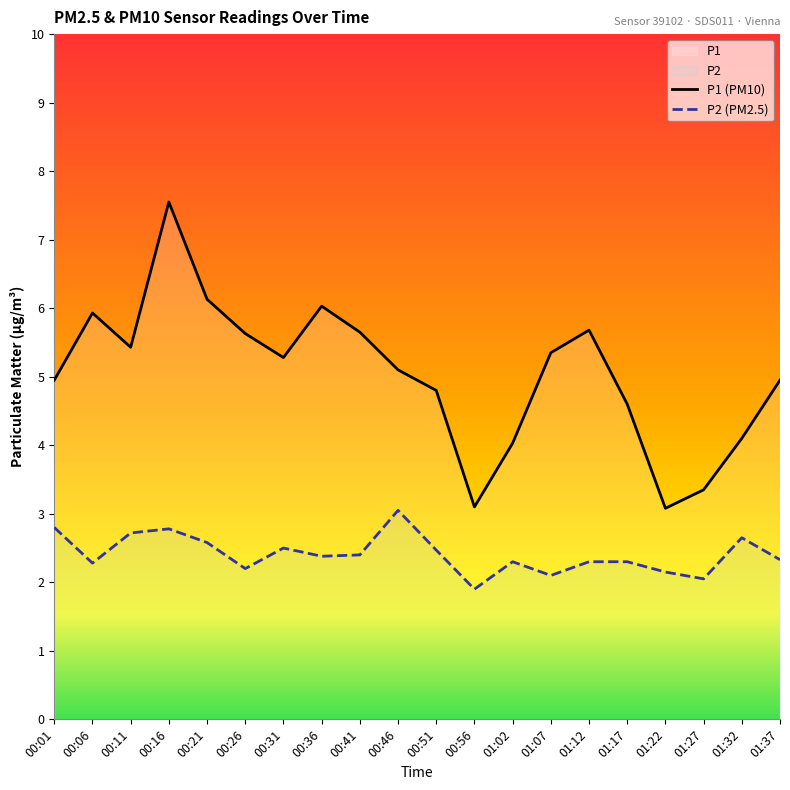

How many interior local peaks does the P2 series have?

5